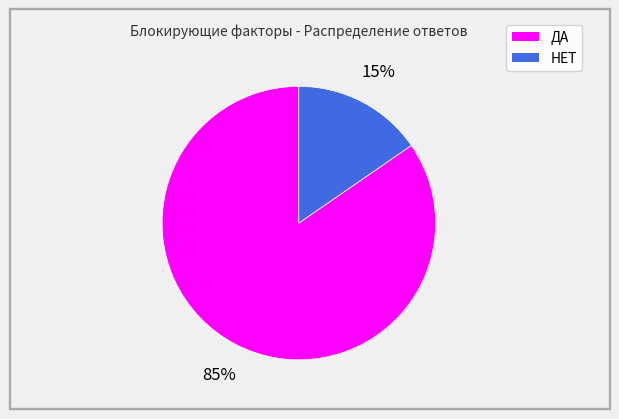

To the nearest percent, what percentage of the pie is НЕТ?

15%